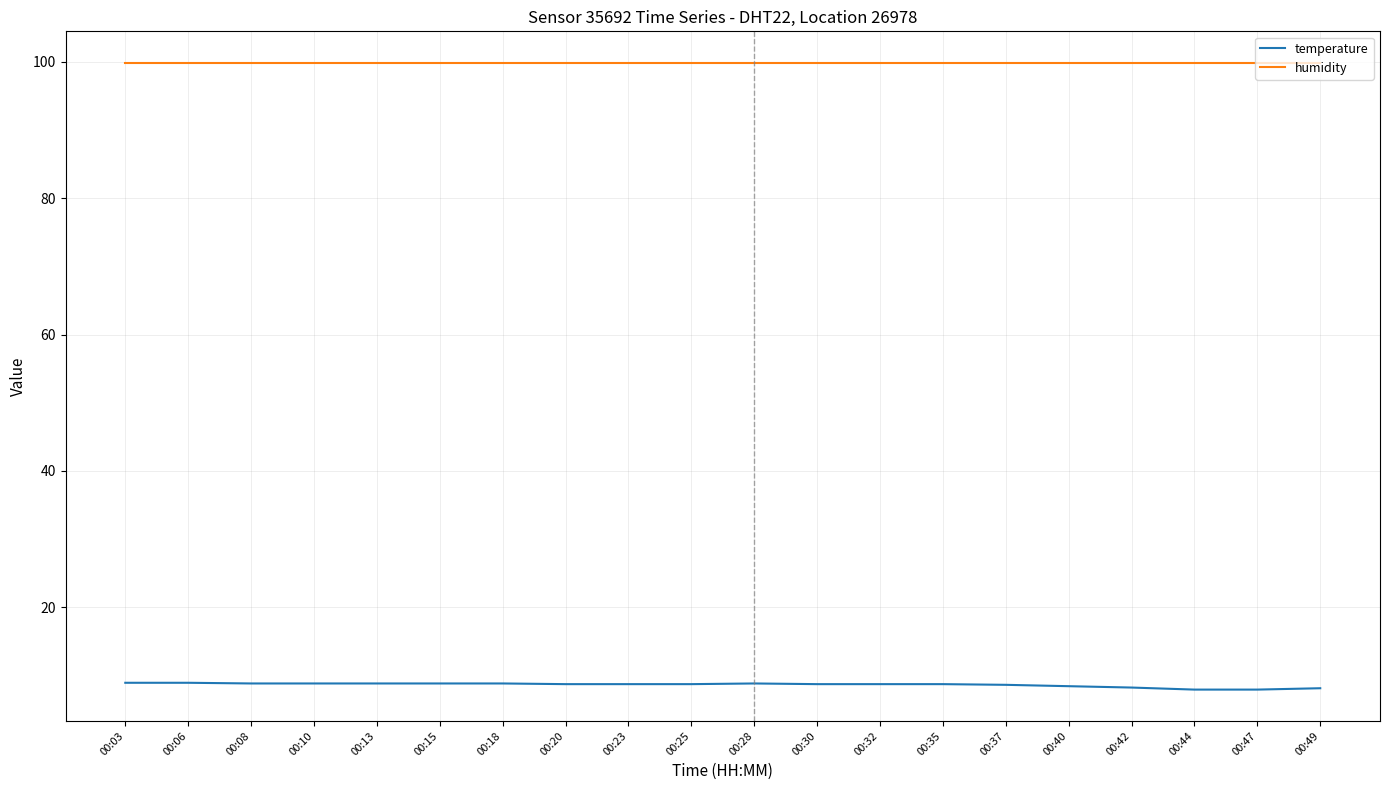

What is the sum of all temperature values?

171.9